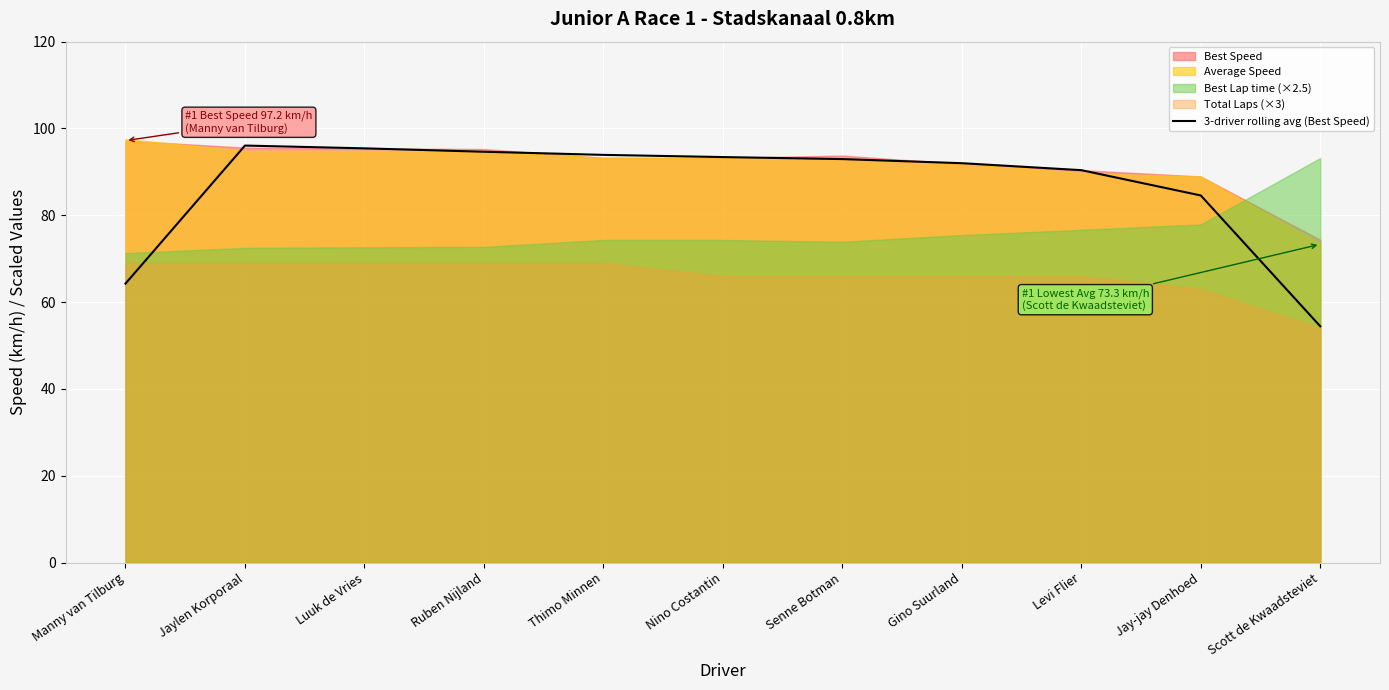

Does the chart display data point markers on the line(s)?

No